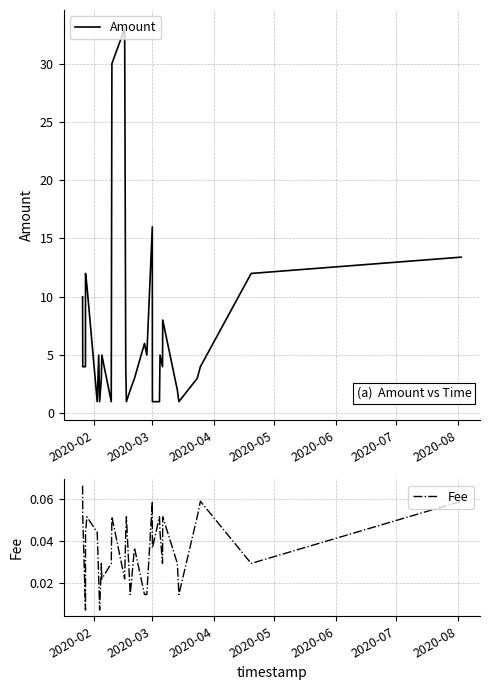

List the series in order of their overall mean, lowest first.

Fee, Amount